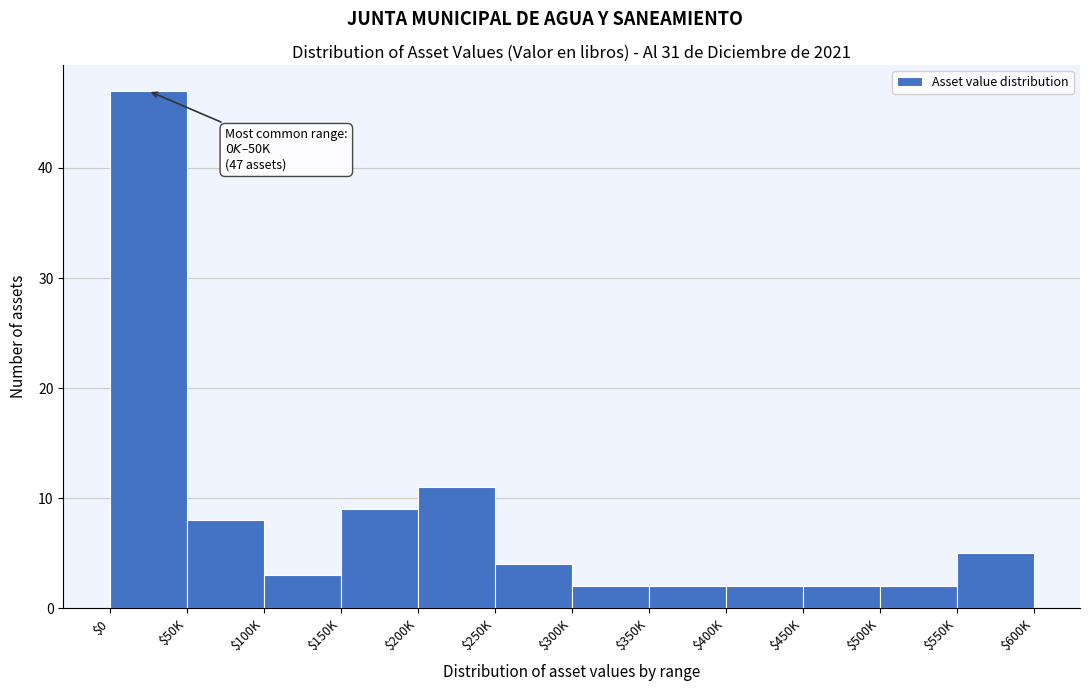

Reading left to right, extract all data points from this chart.

47	8	3	9	11	4	2	2	2	2	2	5